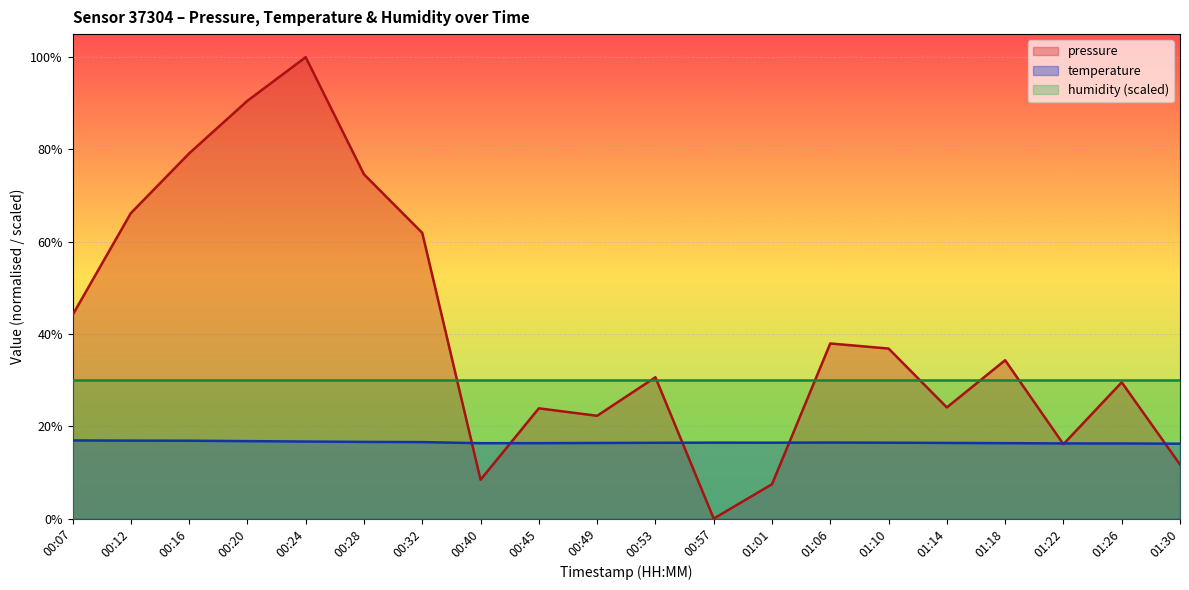

True or false: temperature has a value of 16.5 at 00:57.

True